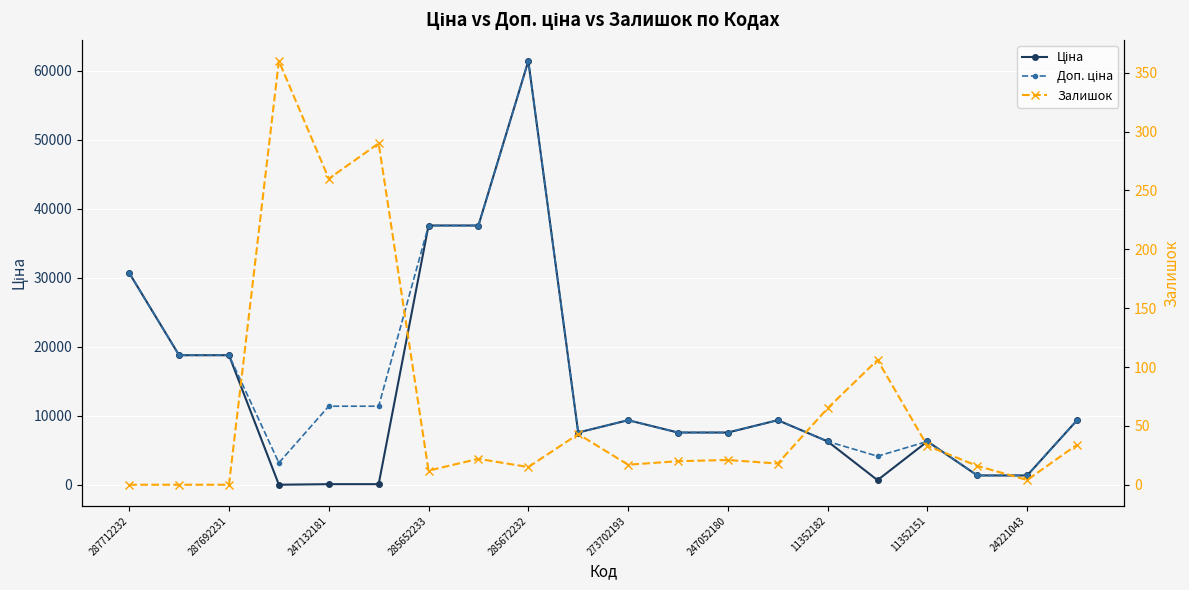

Which category has the lowest value across all series?

287712232